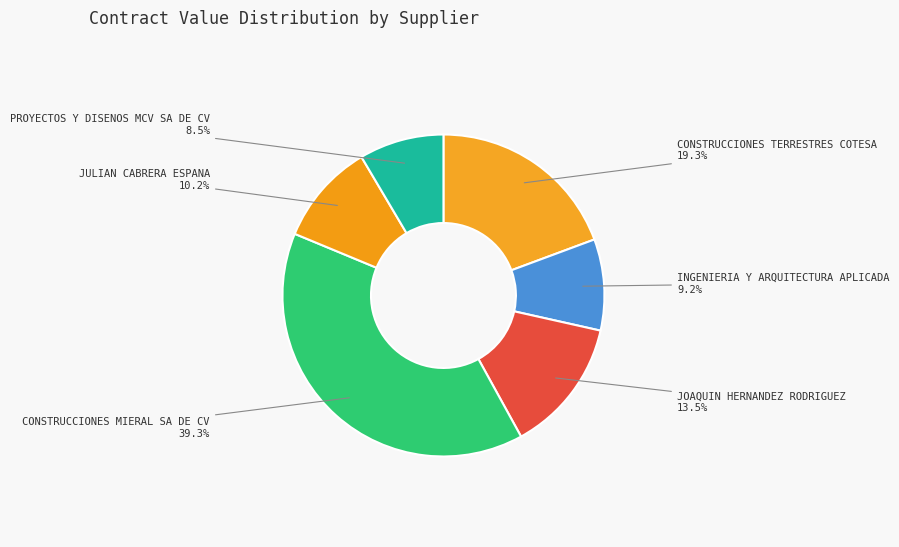

What portion of the pie excludes INGENIERIA Y ARQUITECTURA APLICADA?

90.8%